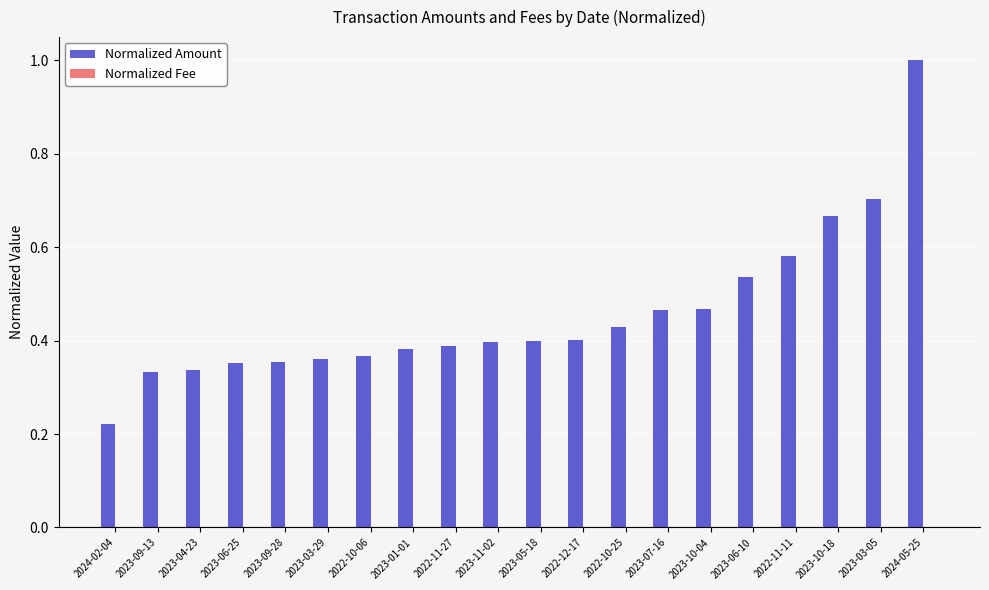

At which category is the sum across all series the highest?

2024-05-25